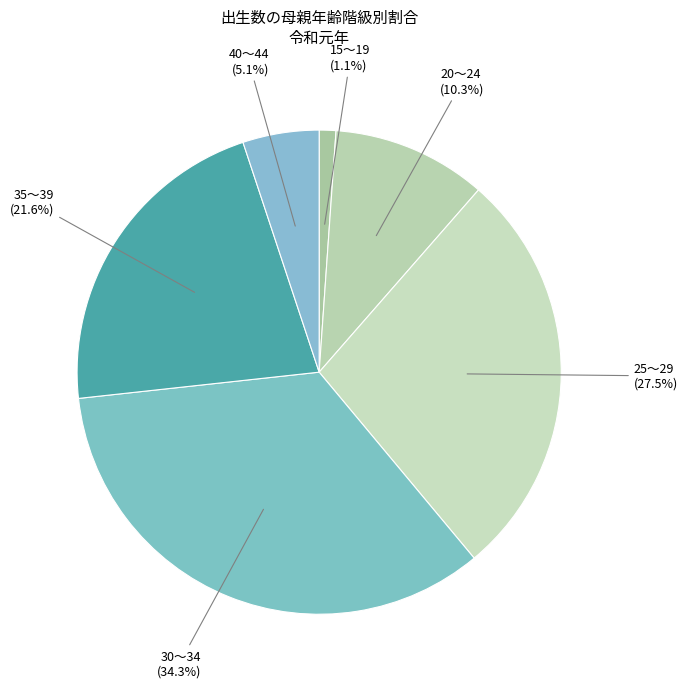

Rank the categories by value from highest to lowest.

30～34, 25～29, 35～39, 20～24, 40～44, 15～19